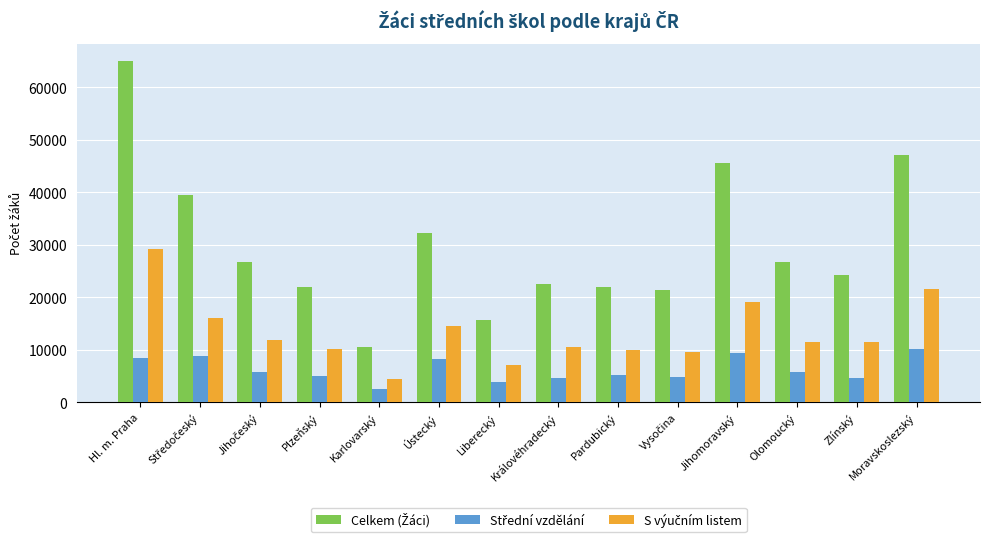

What is the total value across all series at Olomoucký?

43991